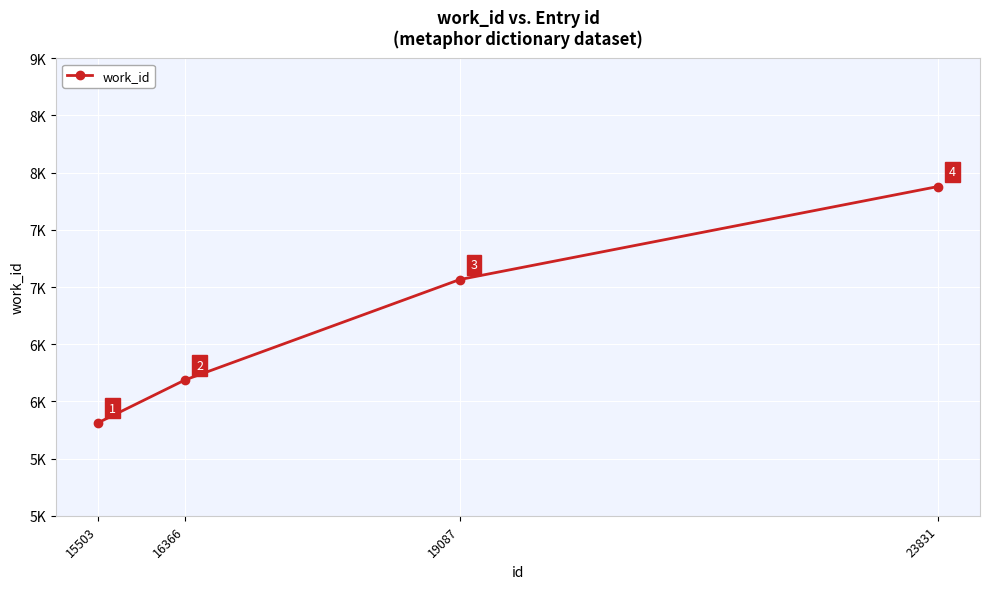

Reading right to left, transcribe all the data shown in this chart.

7879	7065	6188	5813